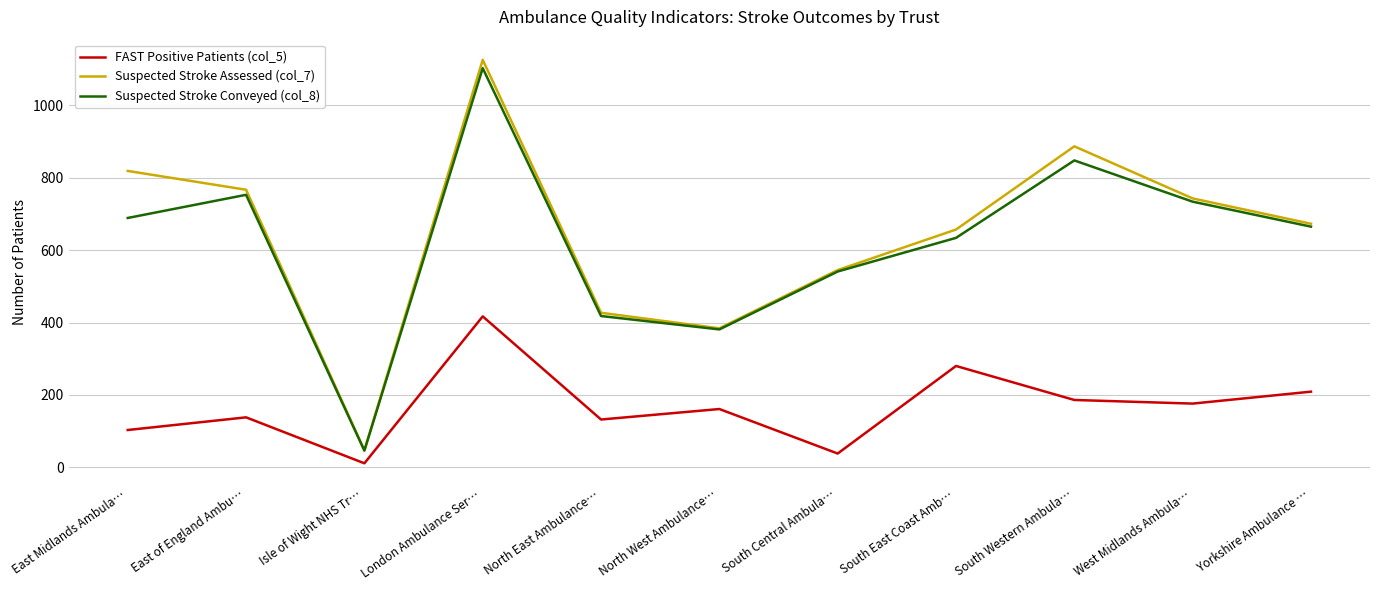

At which category does the chart reach its peak across all series?

London Ambulance Ser…